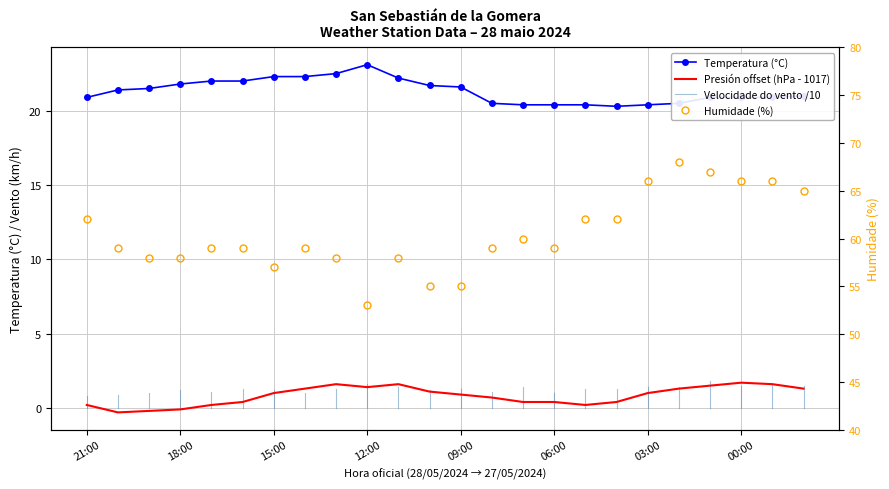

Which series changed the most between 15:00 and 04:00?

Humidade (%)